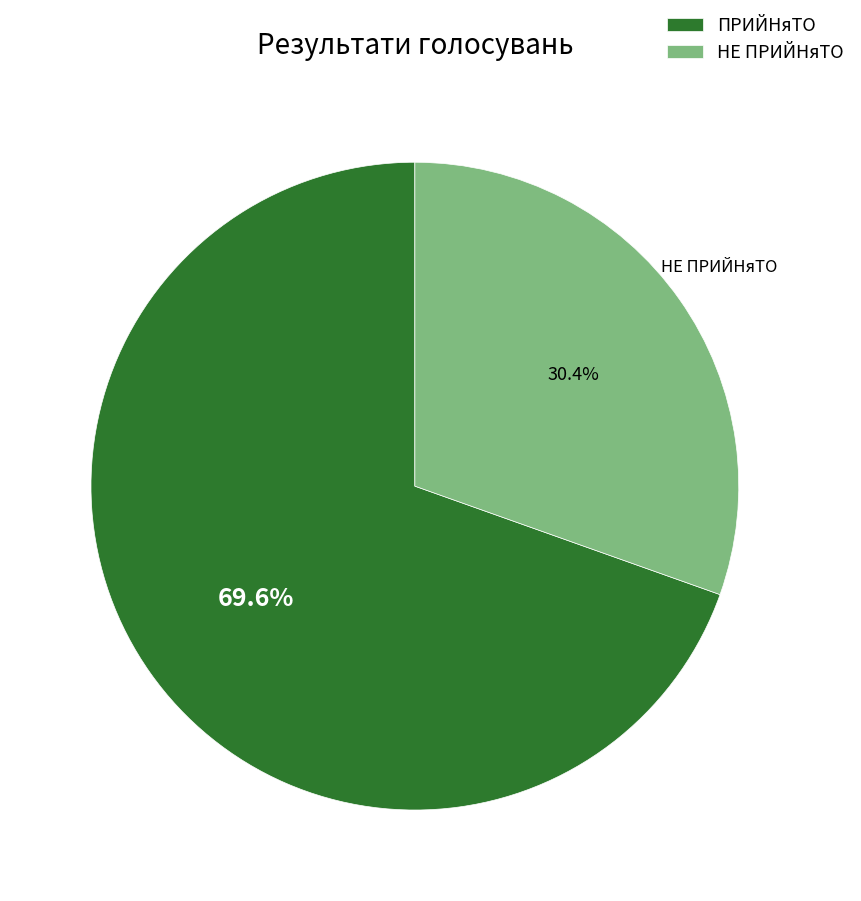

The НЕ ПРИЙНяТО slice represents 45% of the pie. True or false?

False